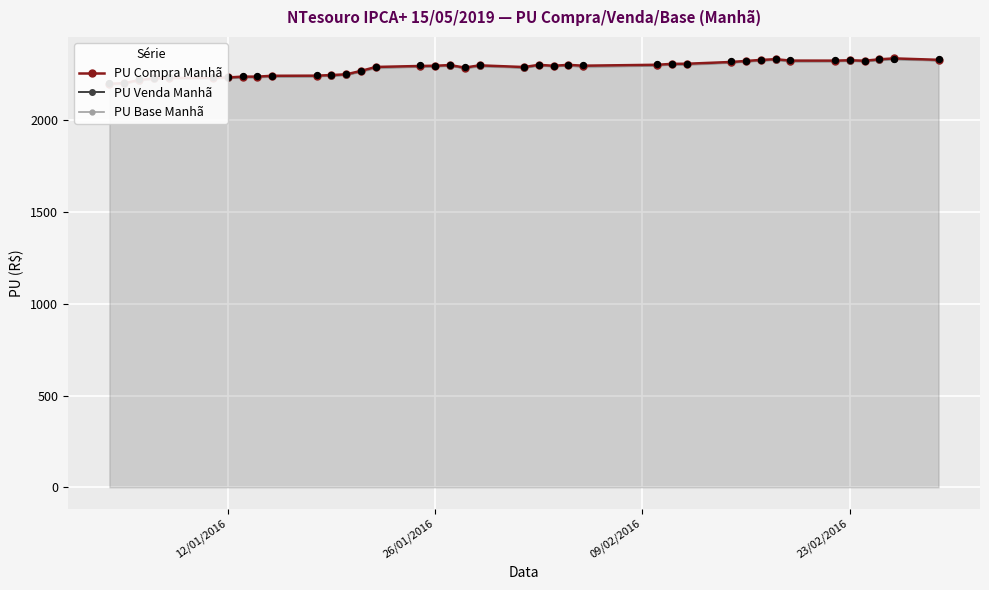

Which series has the largest Y range (max minus min)?

PU Compra Manhã